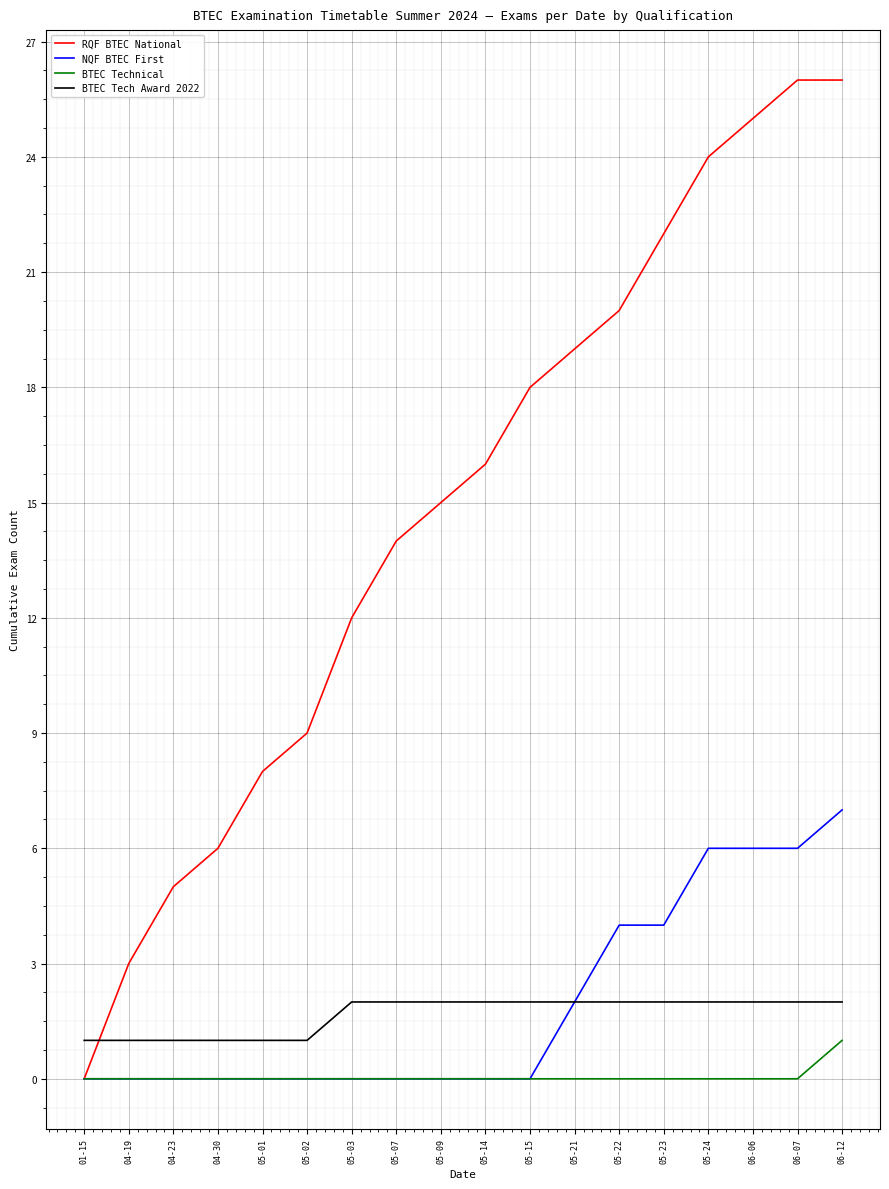

What position from the right is 05-01?

14